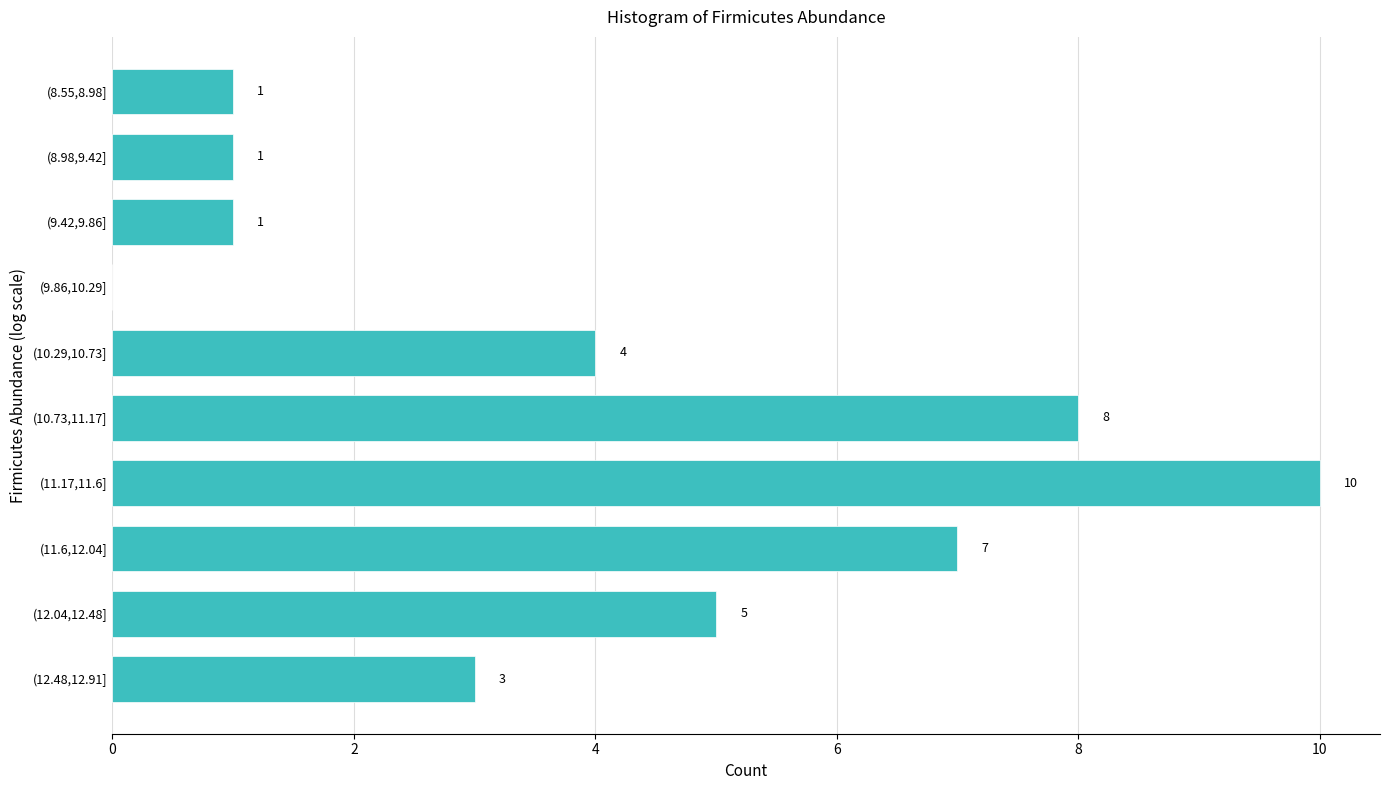

Reading bottom to top, list all the values displayed in this chart.

(12.48,12.91]=3	(12.04,12.48]=5	(11.6,12.04]=7	(11.17,11.6]=10	(10.73,11.17]=8	(10.29,10.73]=4	(9.86,10.29]=0	(9.42,9.86]=1	(8.98,9.42]=1	(8.55,8.98]=1